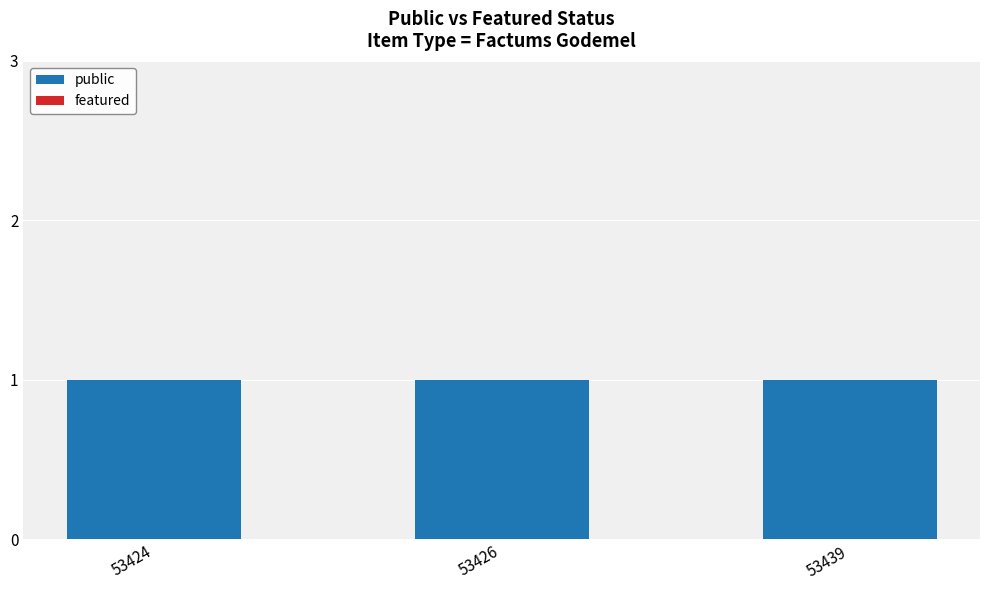

Which series changed the most between 53424 and 53426?

public